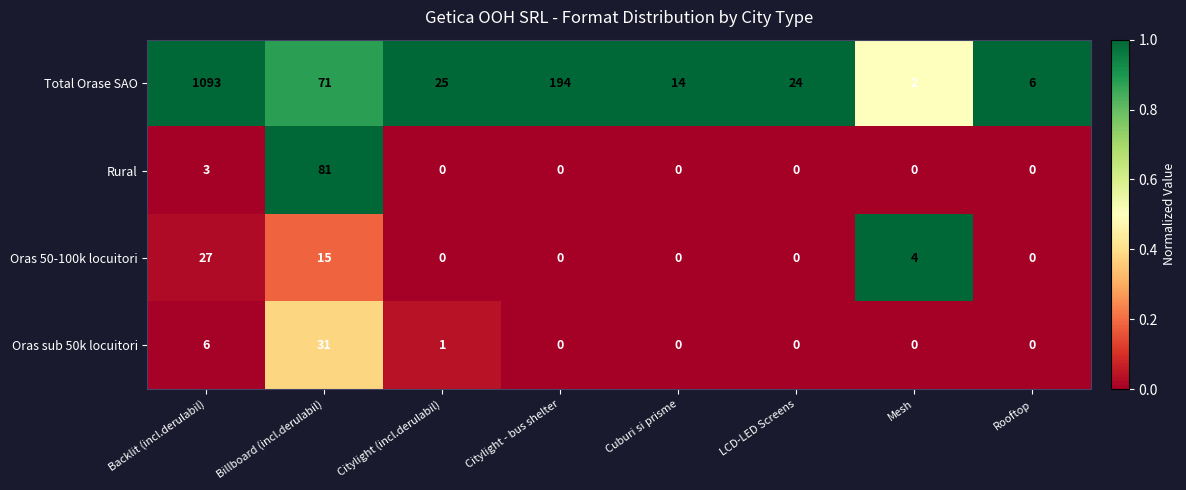

At which category is the sum across all series the highest?

Backlit (incl.derulabil)